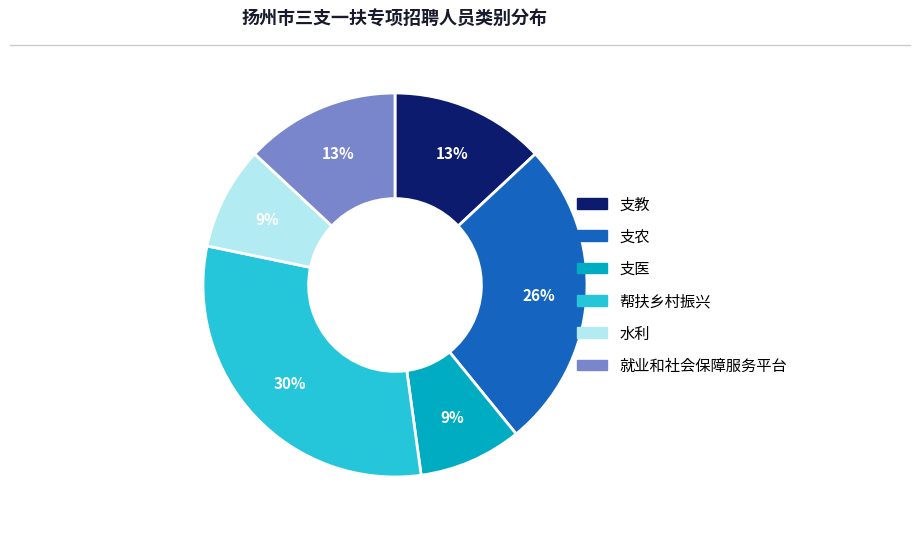

To the nearest percent, what is the average slice percentage?

17%